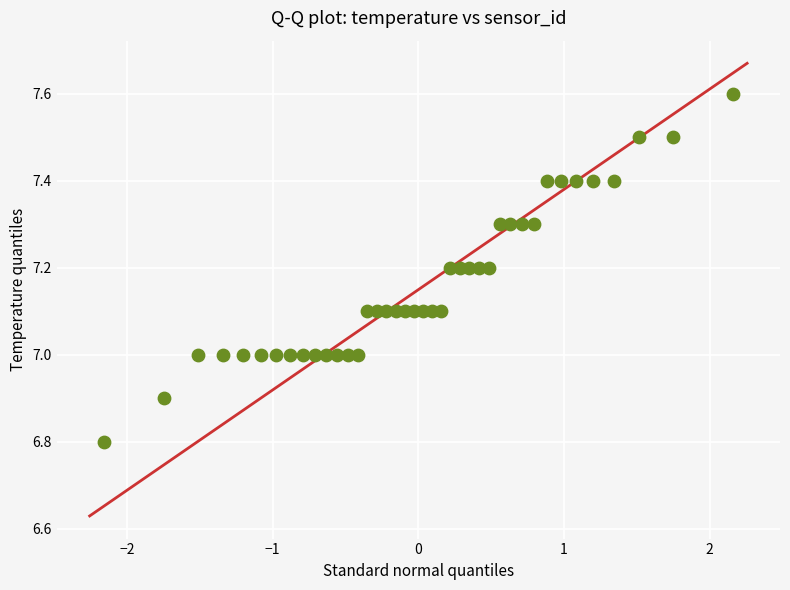

What is the range of X values (max minus min)?

4.3